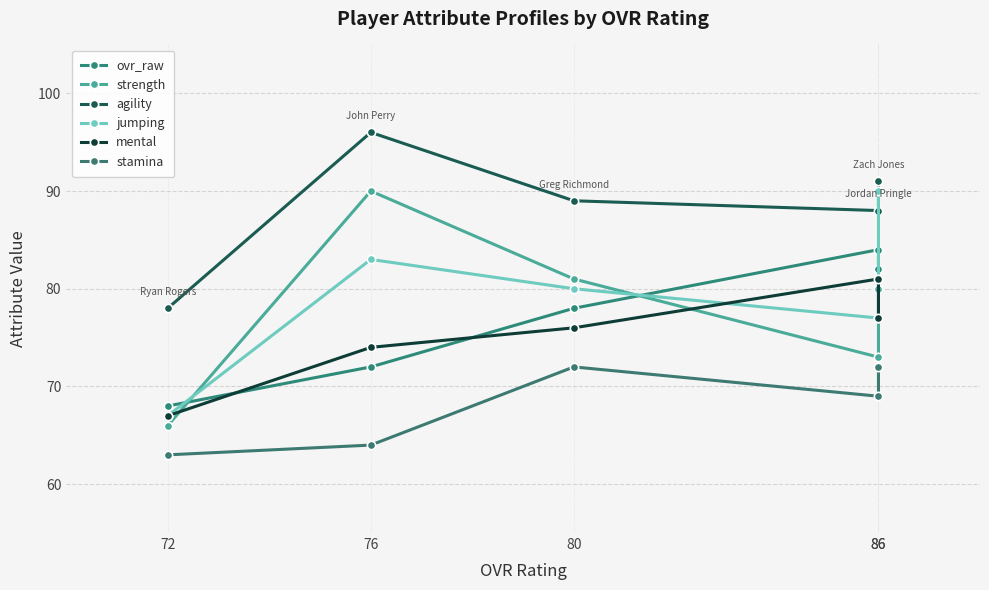

Where is the first local maximum for ovr_raw?

86